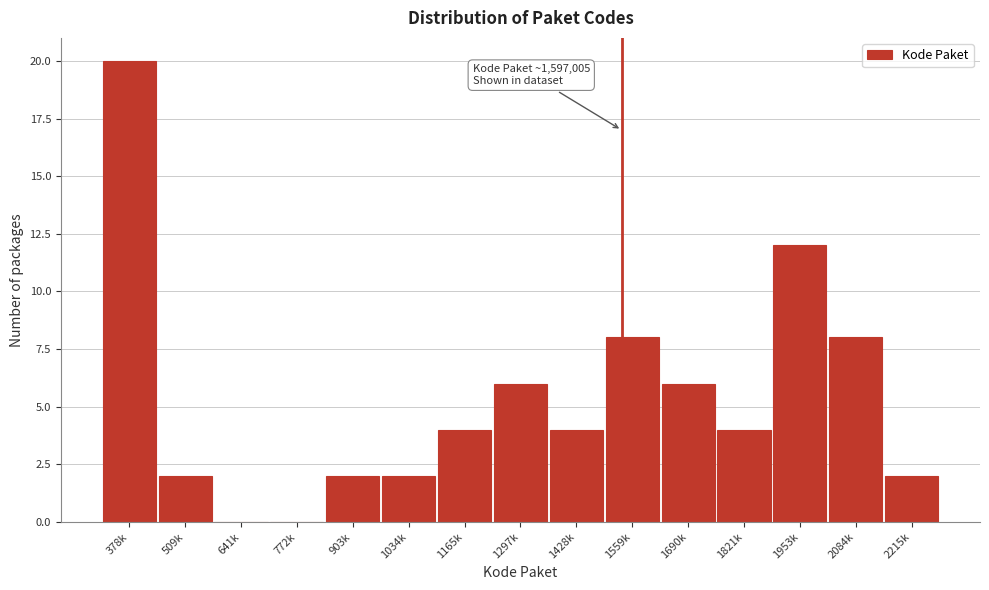

Reading left to right, transcribe all the data shown in this chart.

378k=20	509k=2	641k=0	772k=0	903k=2	1034k=2	1165k=4	1297k=6	1428k=4	1559k=8	1690k=6	1821k=4	1953k=12	2084k=8	2215k=2